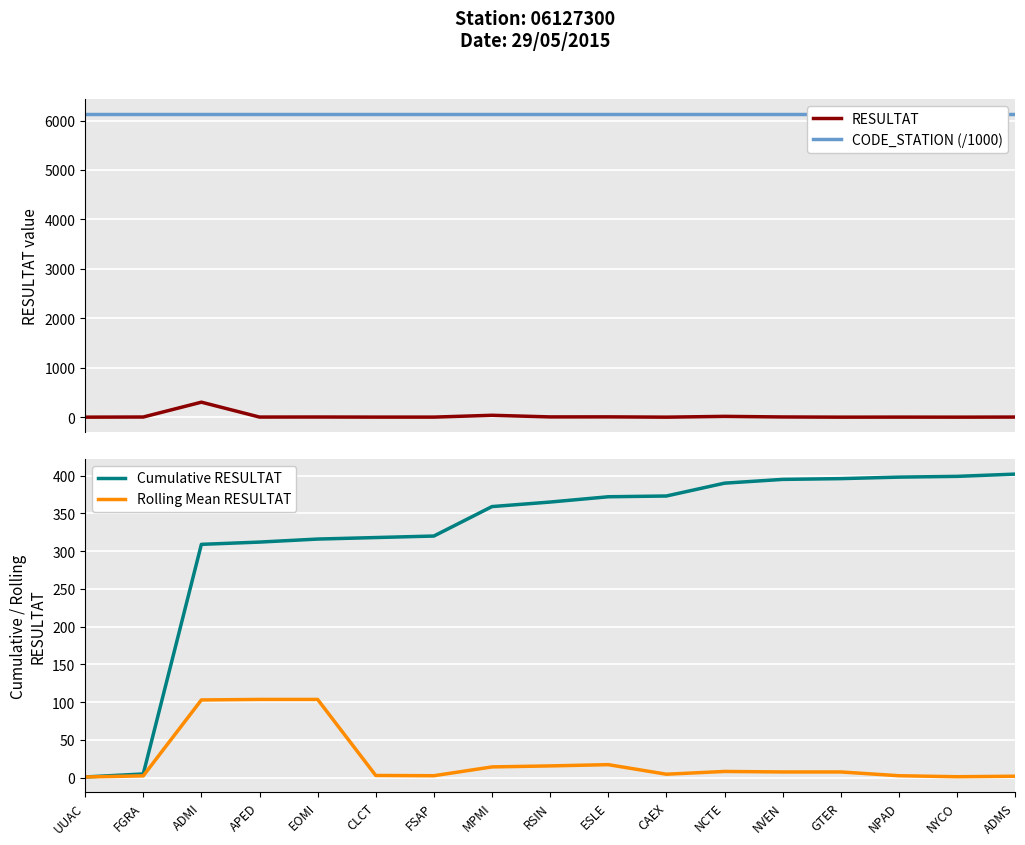

True or false: RESULTAT and Cumulative RESULTAT cross at least once.

False